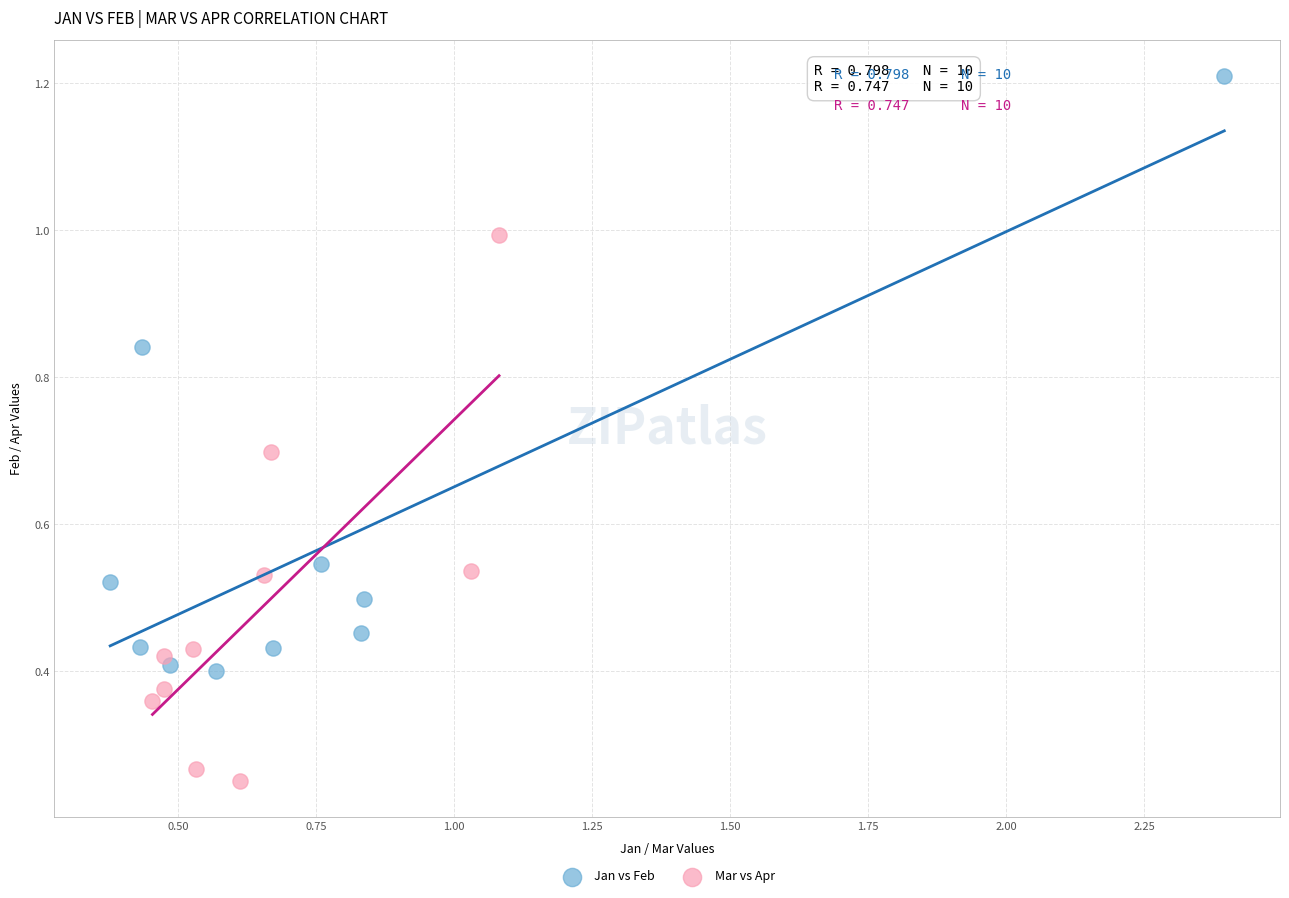

Which series has the largest Y range (max minus min)?

Jan vs Feb